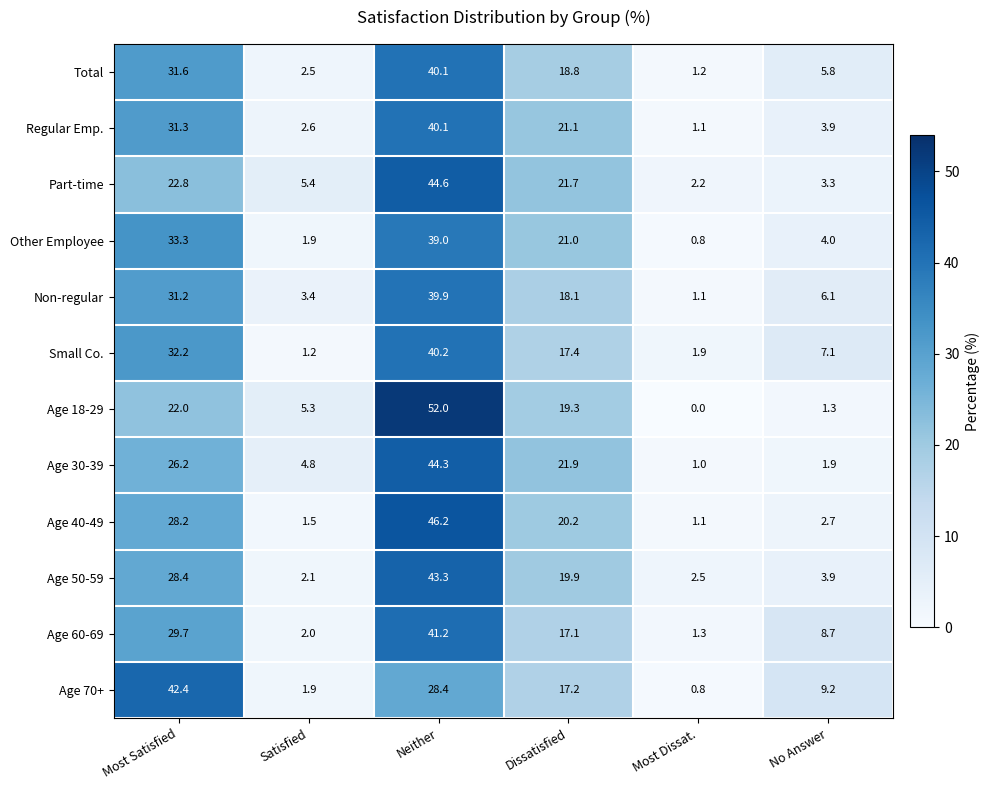

Is it true that Age 30-39 equals 8.4 at Satisfied?

False